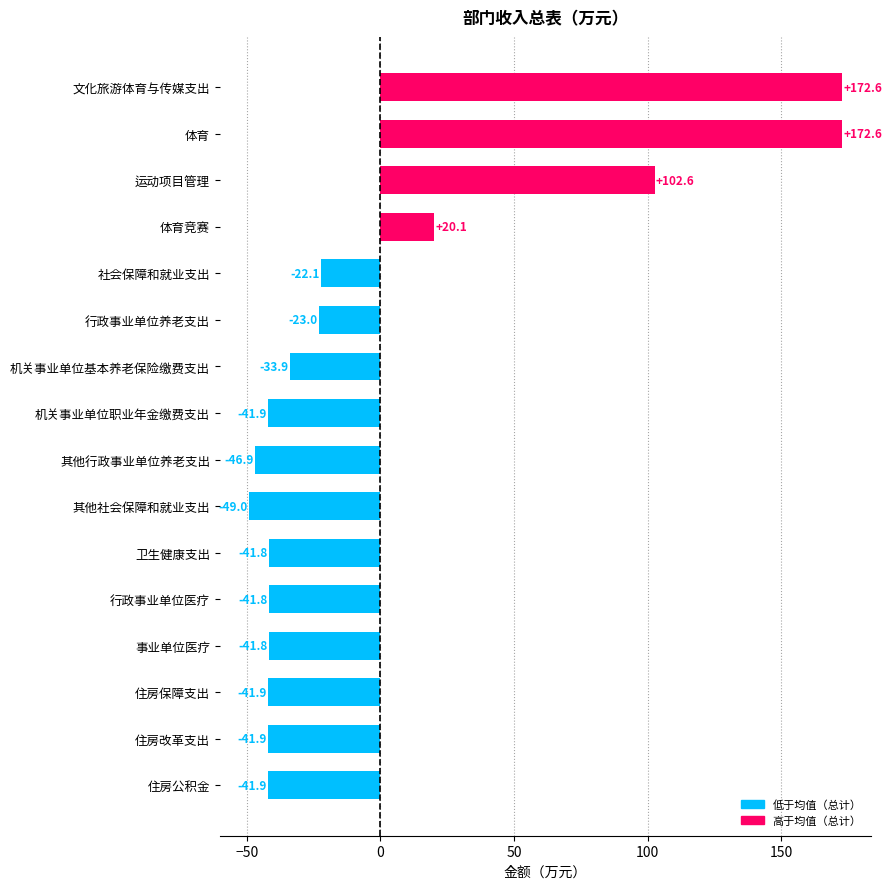

Reading bottom to top, transcribe all the data shown in this chart.

住房公积金=-41.9	住房改革支出=-41.9	住房保障支出=-41.9	事业单位医疗=-41.8	行政事业单位医疗=-41.8	卫生健康支出=-41.8	其他社会保障和就业支出=-49.0	其他行政事业单位养老支出=-46.9	机关事业单位职业年金缴费支出=-41.9	机关事业单位基本养老保险缴费支出=-33.9	行政事业单位养老支出=-23.0	社会保障和就业支出=-22.1	体育竞赛=20.1	运动项目管理=102.6	体育=172.6	文化旅游体育与传媒支出=172.6